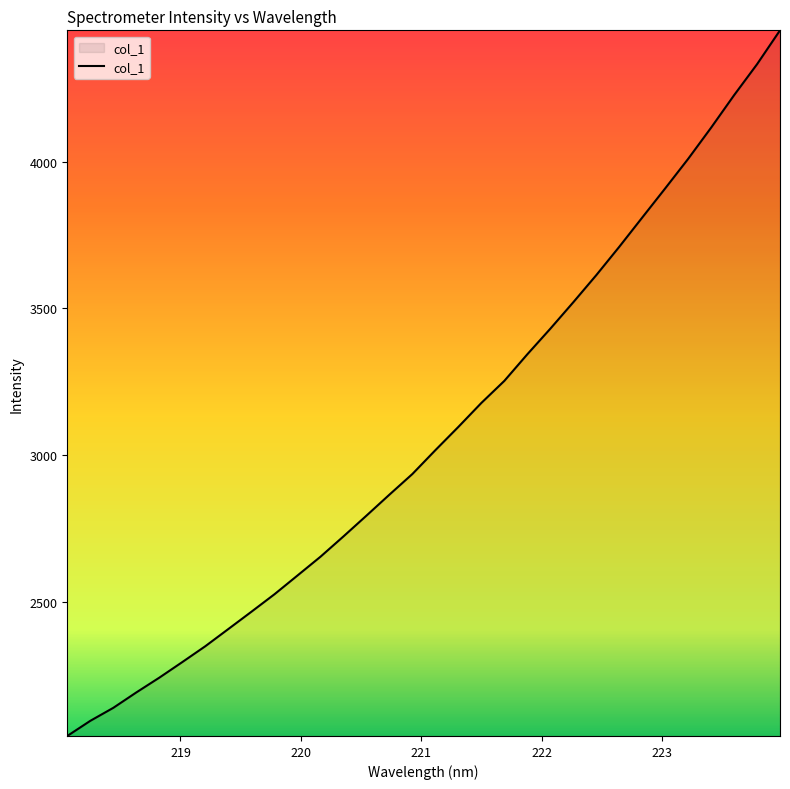

How many categories are shown in the chart?

32